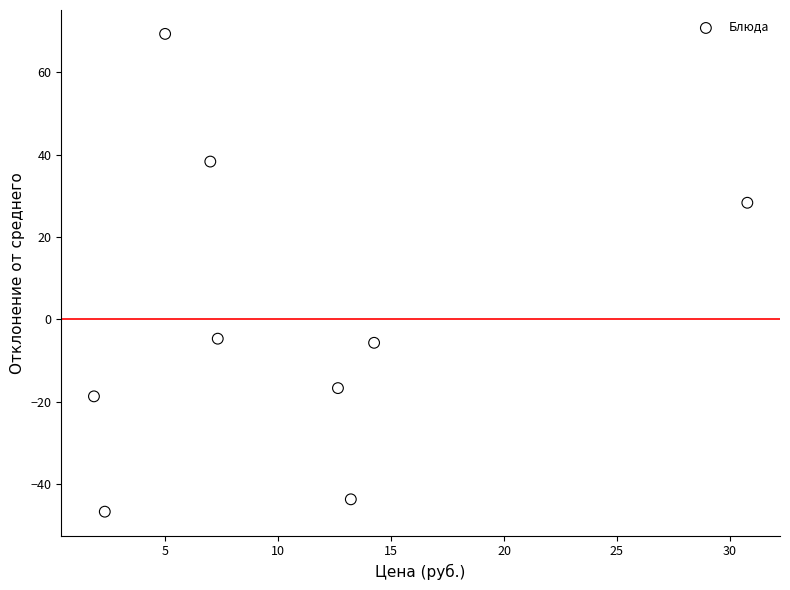

What is the range of Y values (max minus min)?

116.0